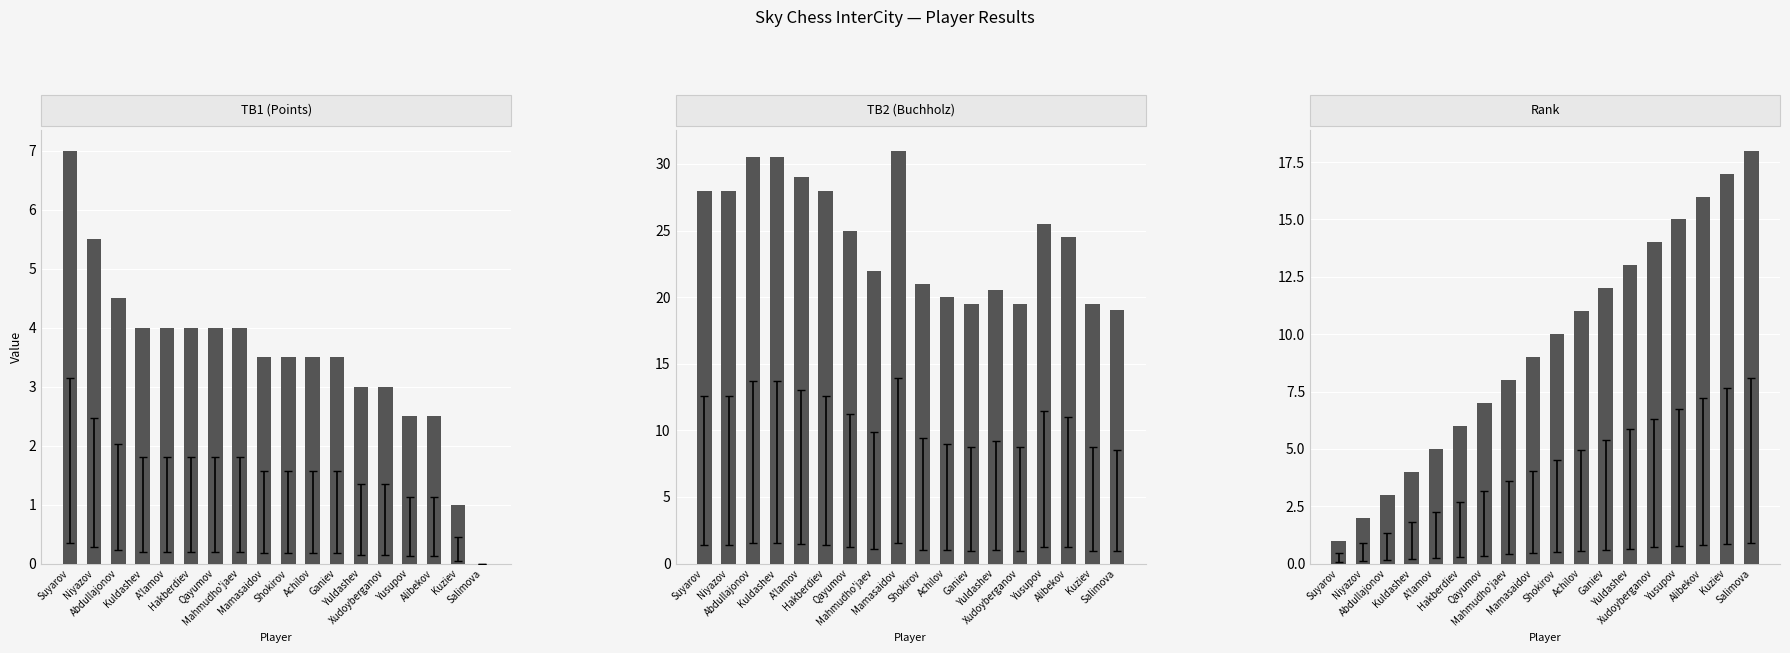

True or false: TB1 (Points) has a value of 6.3 at Kuldashev.

False